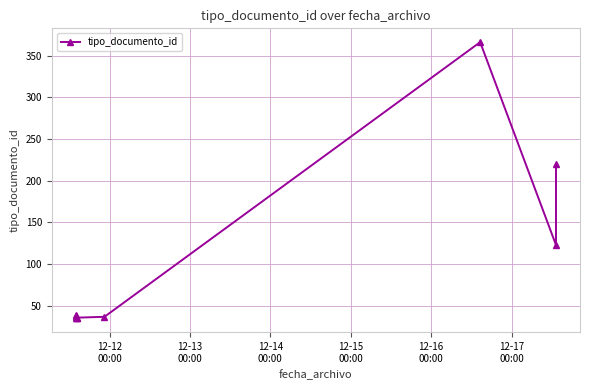

Reading left to right, what are all the values shown in this chart?

35	38	39	36	36	37	366	123	220